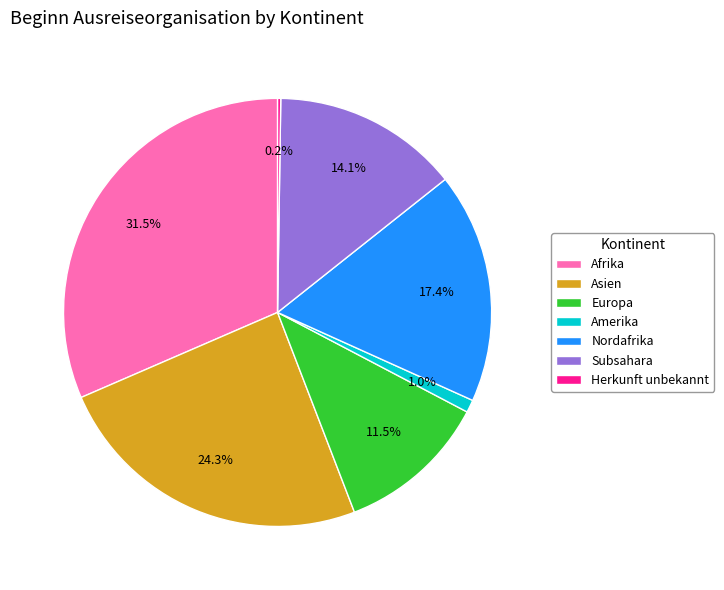

Which slice is the largest?

Afrika